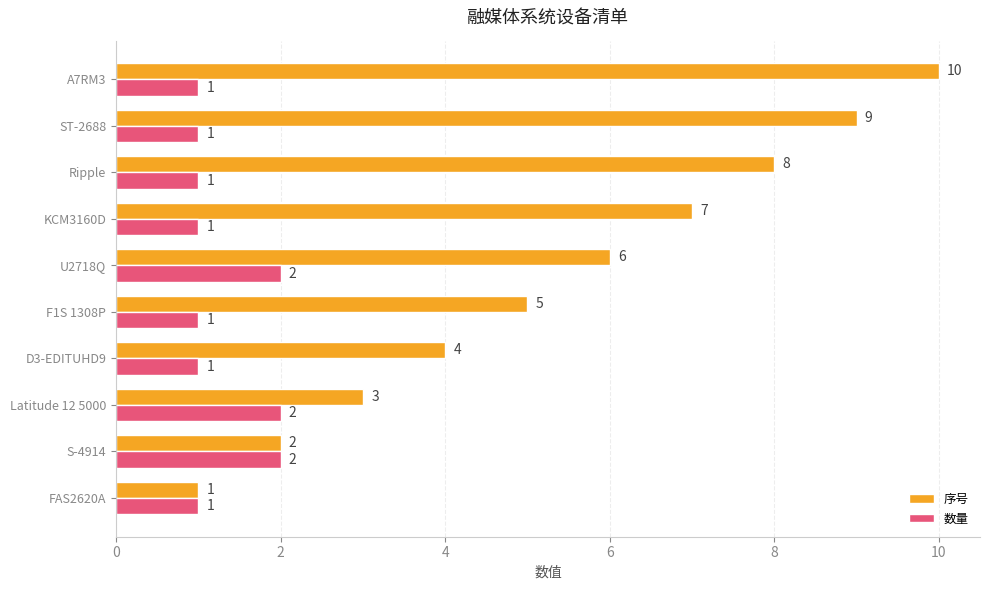

The value of 序号 at ST-2688 is 9. True or false?

True